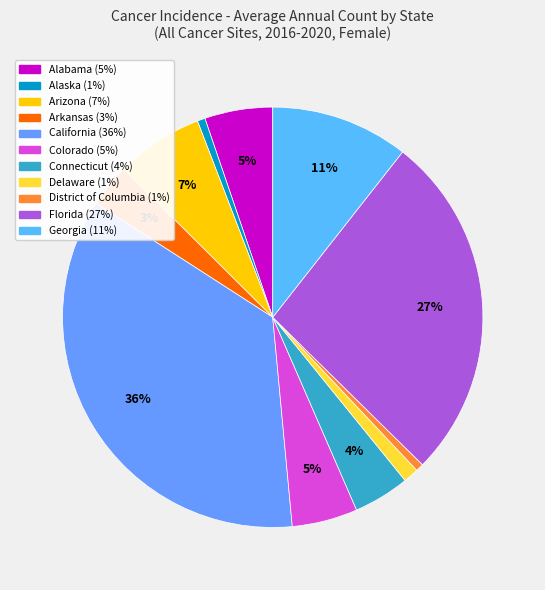

Is there any slice that represents more than half of the pie?

No